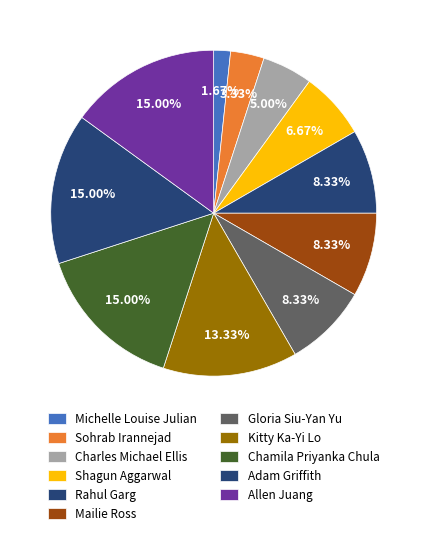

Does Charles Michael Ellis account for over 50% of the chart?

No